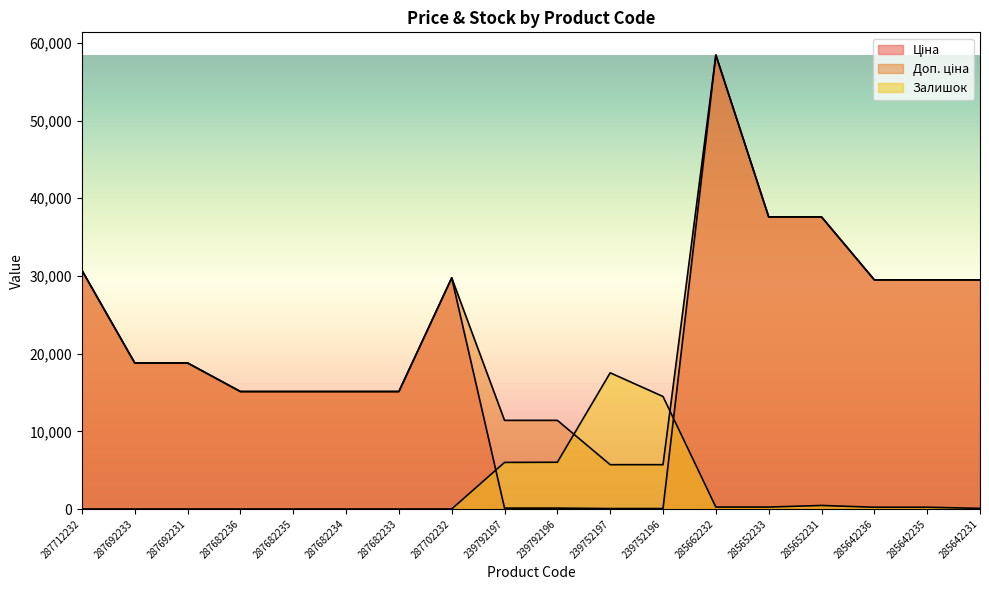

True or false: Доп. ціна and Ціна cross at least once.

False